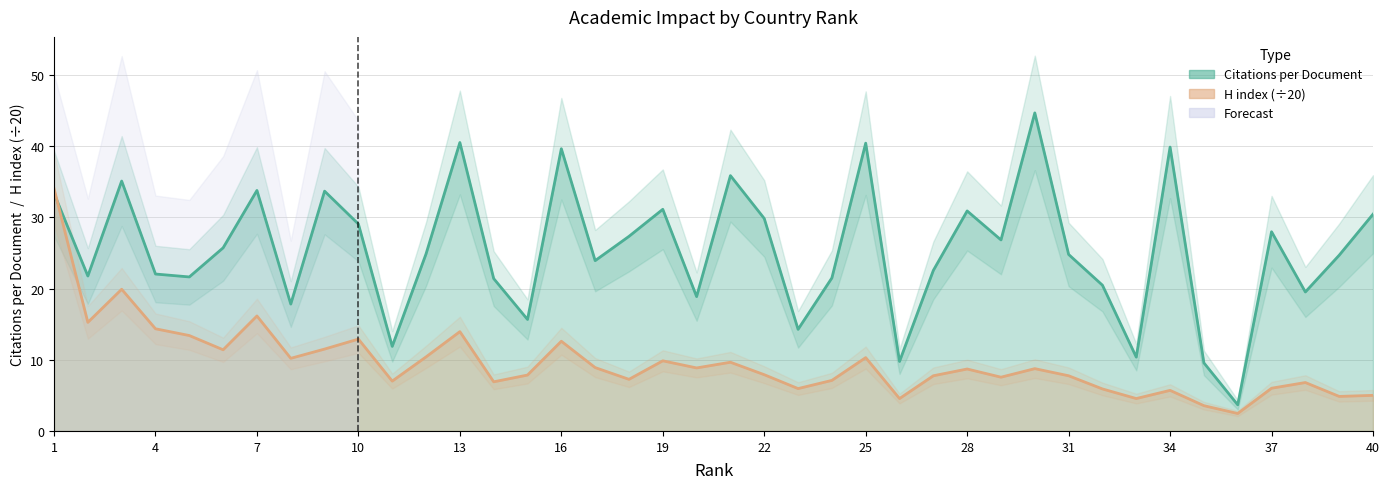

Rank the categories by Citations per document value from highest to lowest.

30, 13, 25, 34, 16, 21, 3, 7, 9, 1, 19, 28, 40, 22, 10, 37, 18, 29, 6, 12, 31, 39, 17, 27, 4, 2, 5, 24, 14, 32, 38, 20, 8, 15, 23, 11, 33, 26, 35, 36